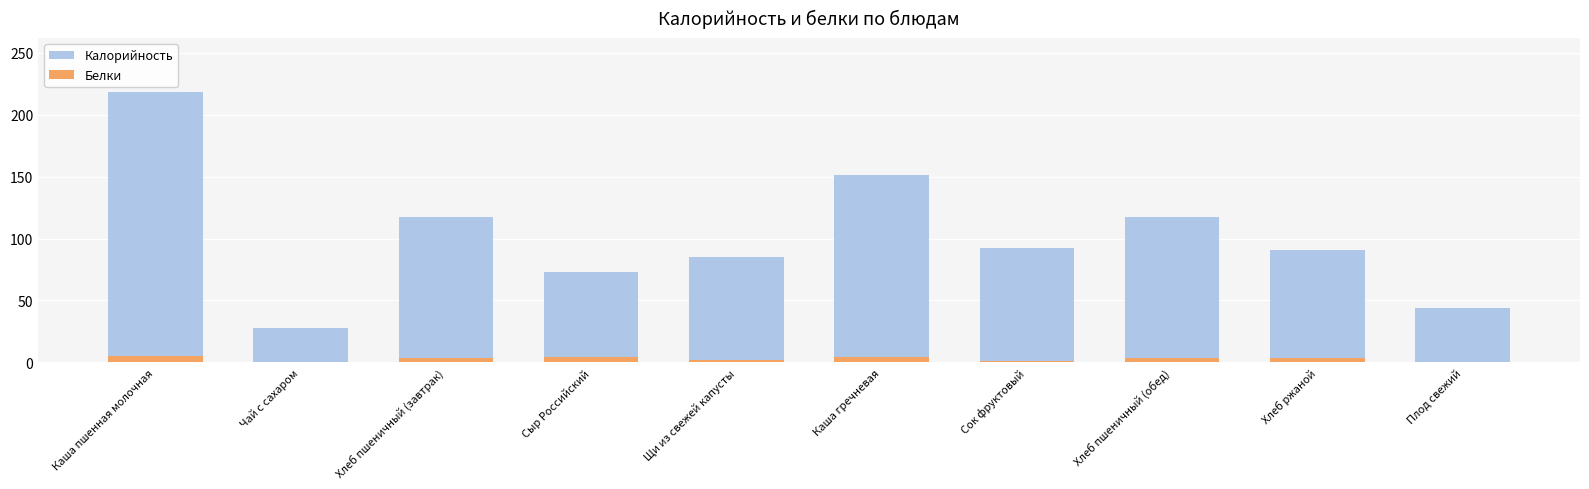

What is the smallest value displayed?

0.2